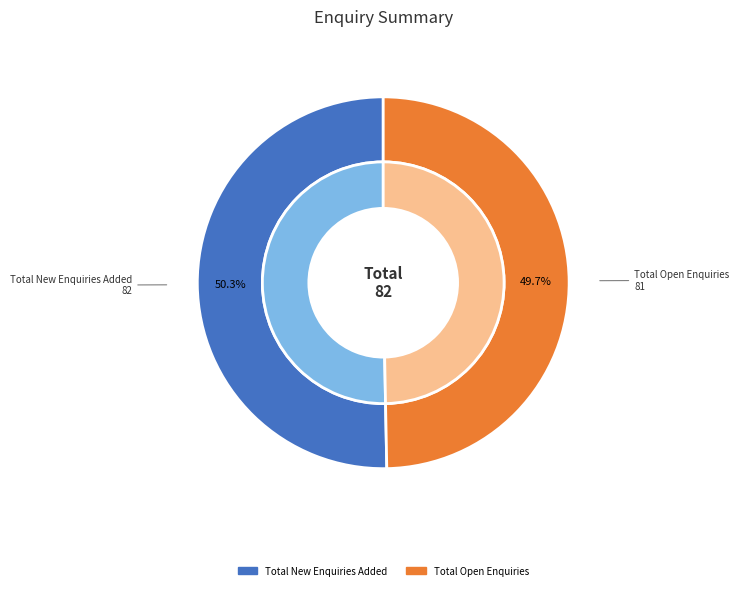

What is the majority slice?

Total New Enquiries Added